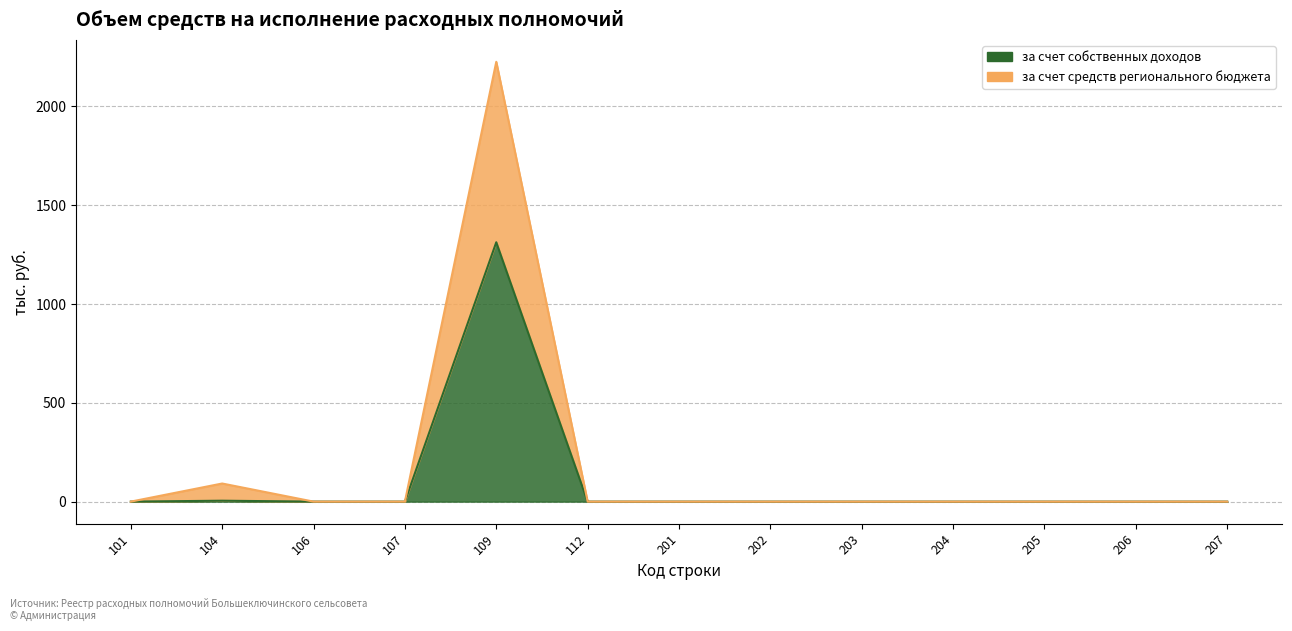

Where is за счет средств регионального бюджета nearest to the value 1112?

104